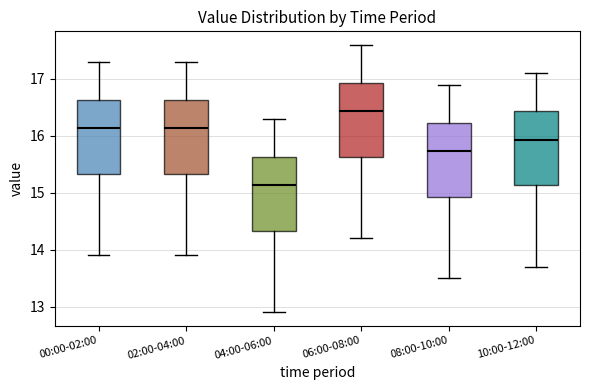

Which box has the highest median line?

06:00-08:00